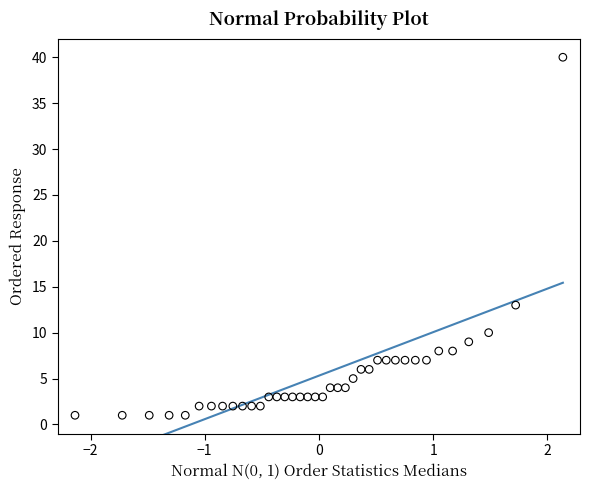

What Y value in the scatter plot is closest to 20?

13